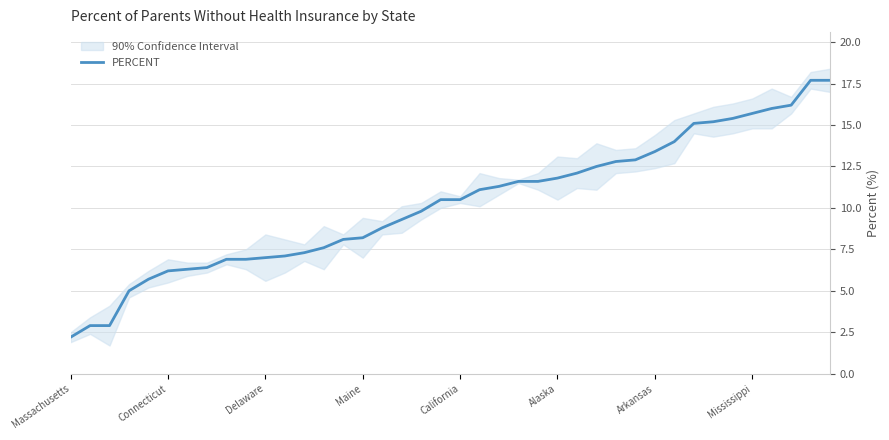

What is the greatest value displayed?

17.7